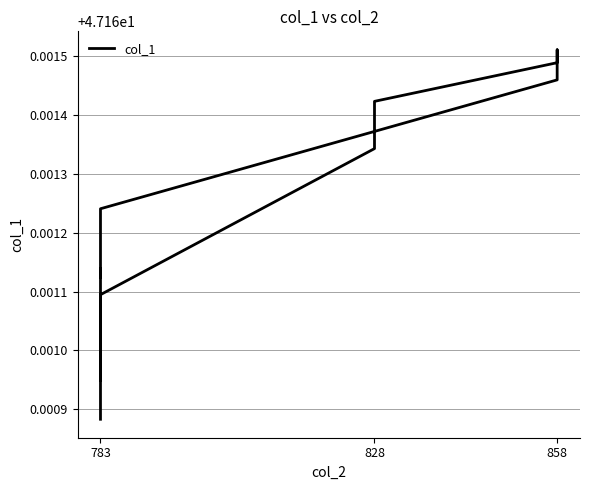

At which category does the data reach its first local valley?

783